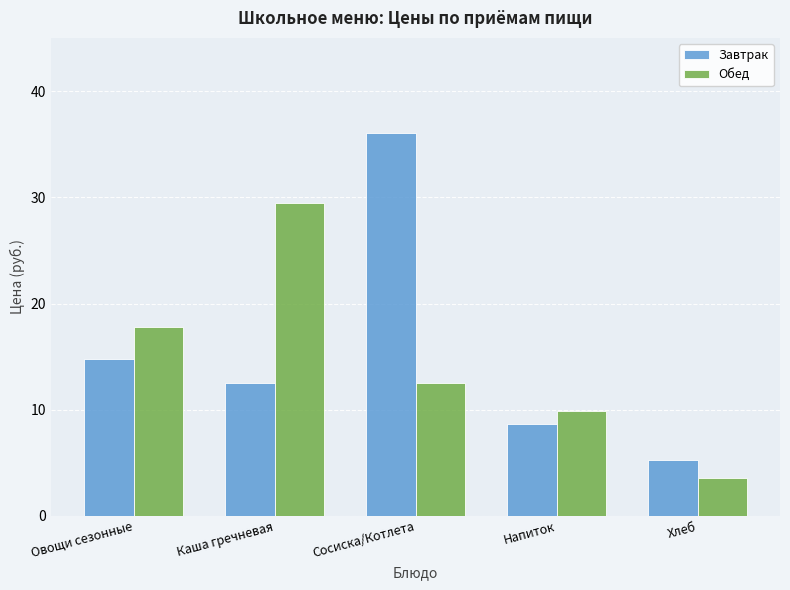

At which label does Завтрак reach its peak?

Сосиска/Котлета